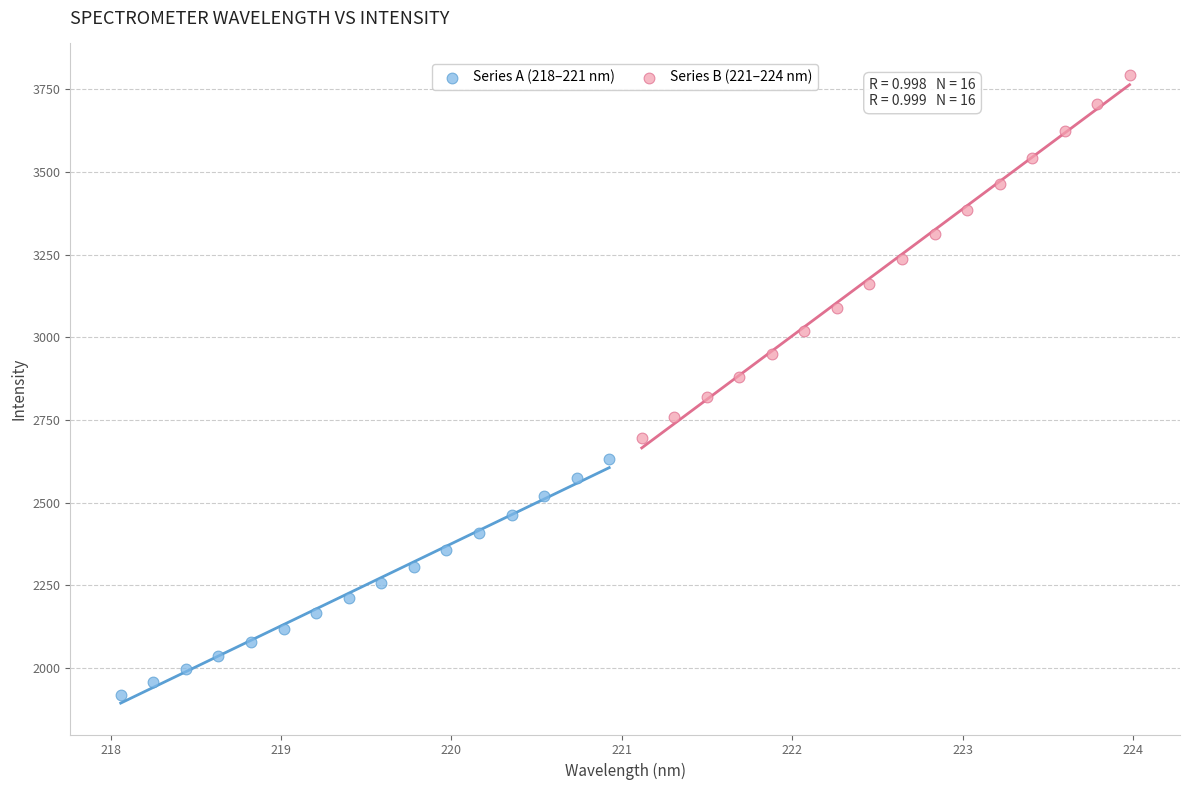

Which series has the widest spread of Y values?

Series B (221–224 nm)